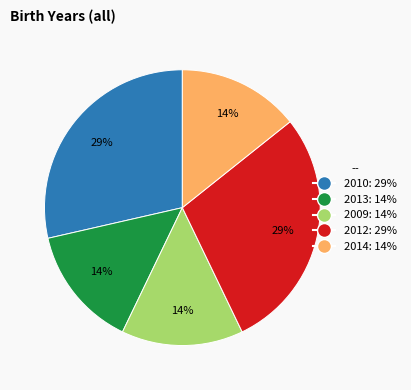

Do 2012 and 2014 together represent more than half of the pie?

No